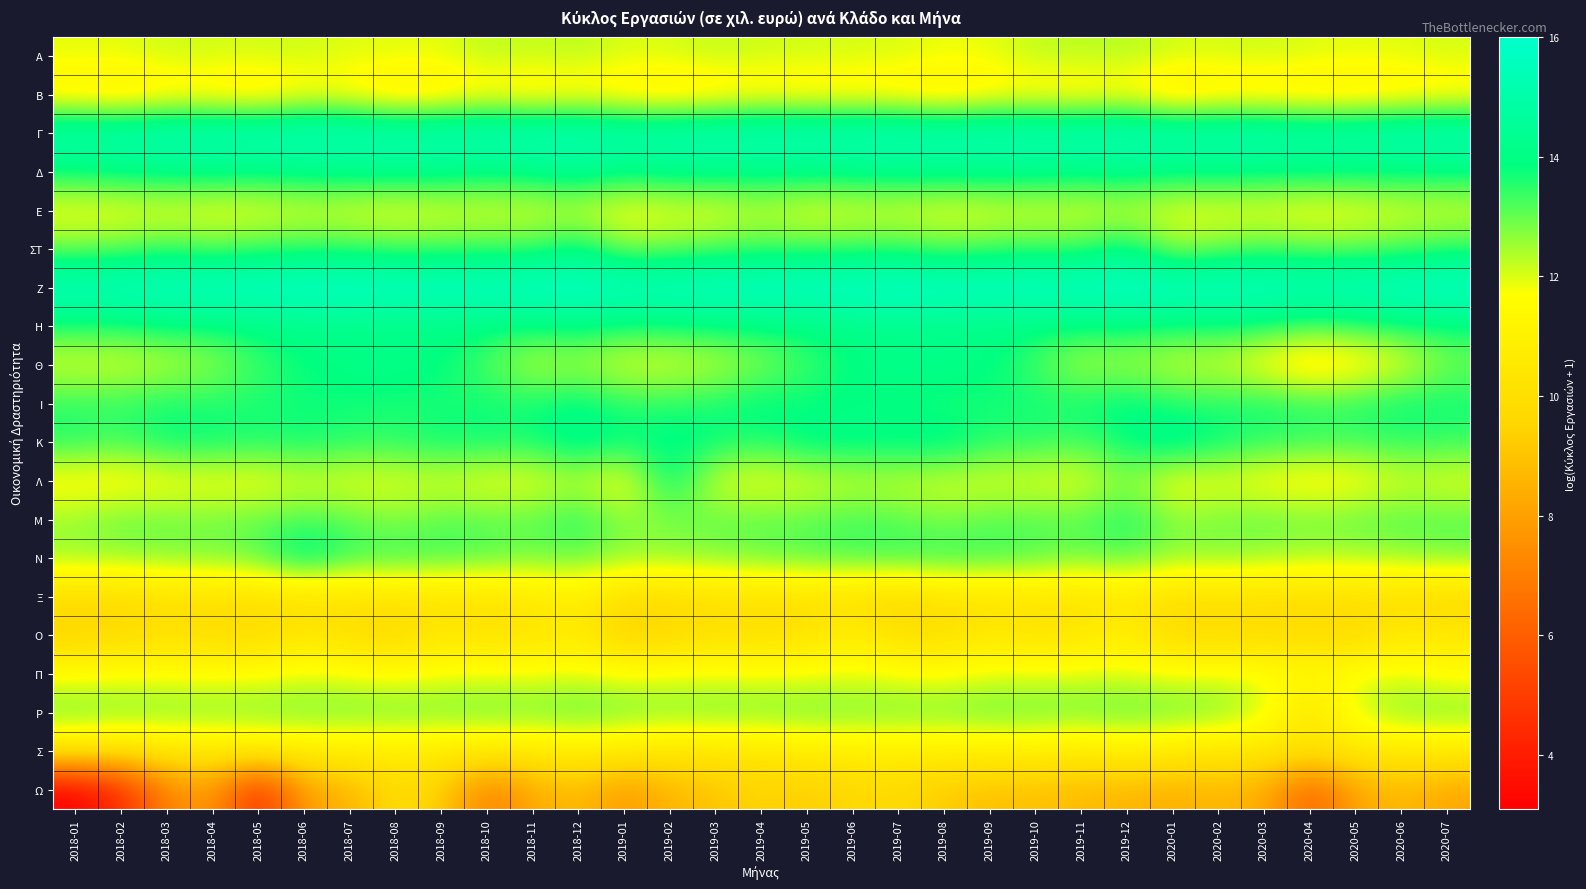

At which category is the sum across all series the highest?

2019-12